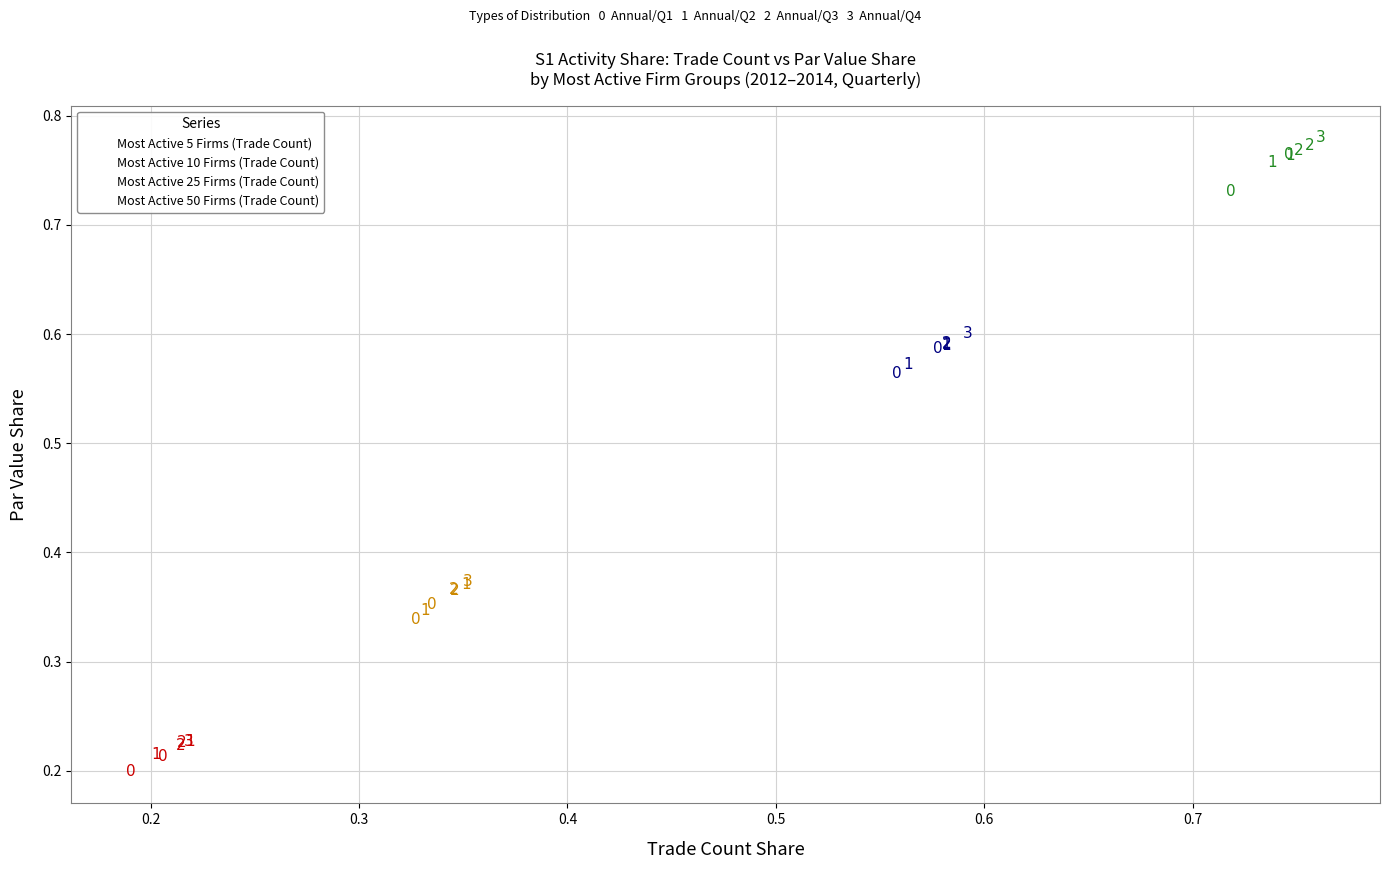

Which series reaches the maximum Y coordinate?

Most Active 50 Firms (Trade Count)